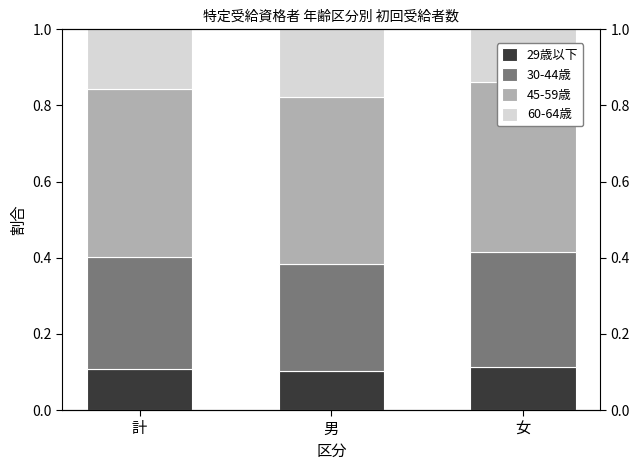

Rank the series at 計 from highest to lowest value.

45-59歳, 30-44歳, 60-64歳, 29歳以下